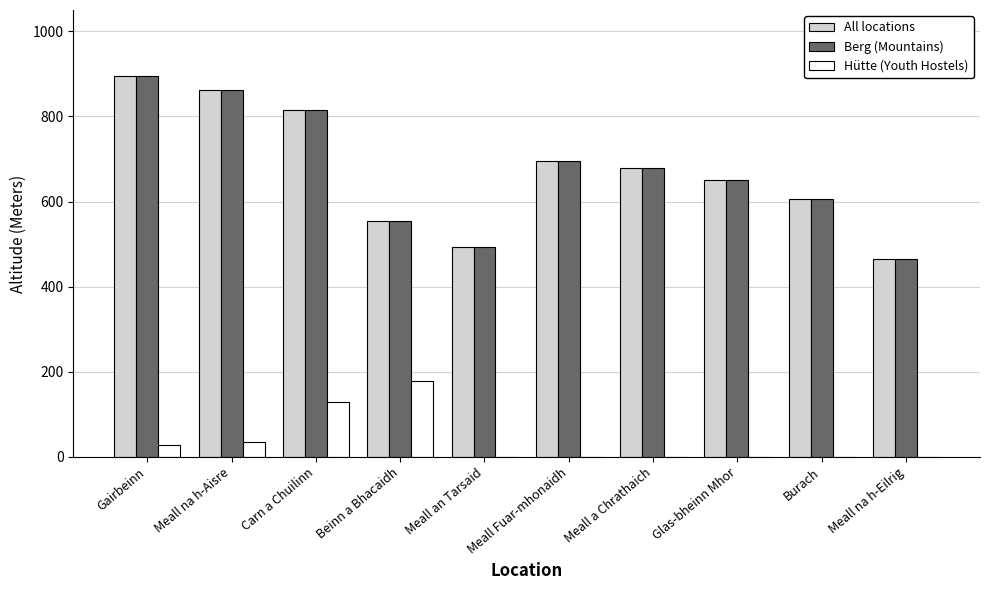

How many series are shown in this chart?

3